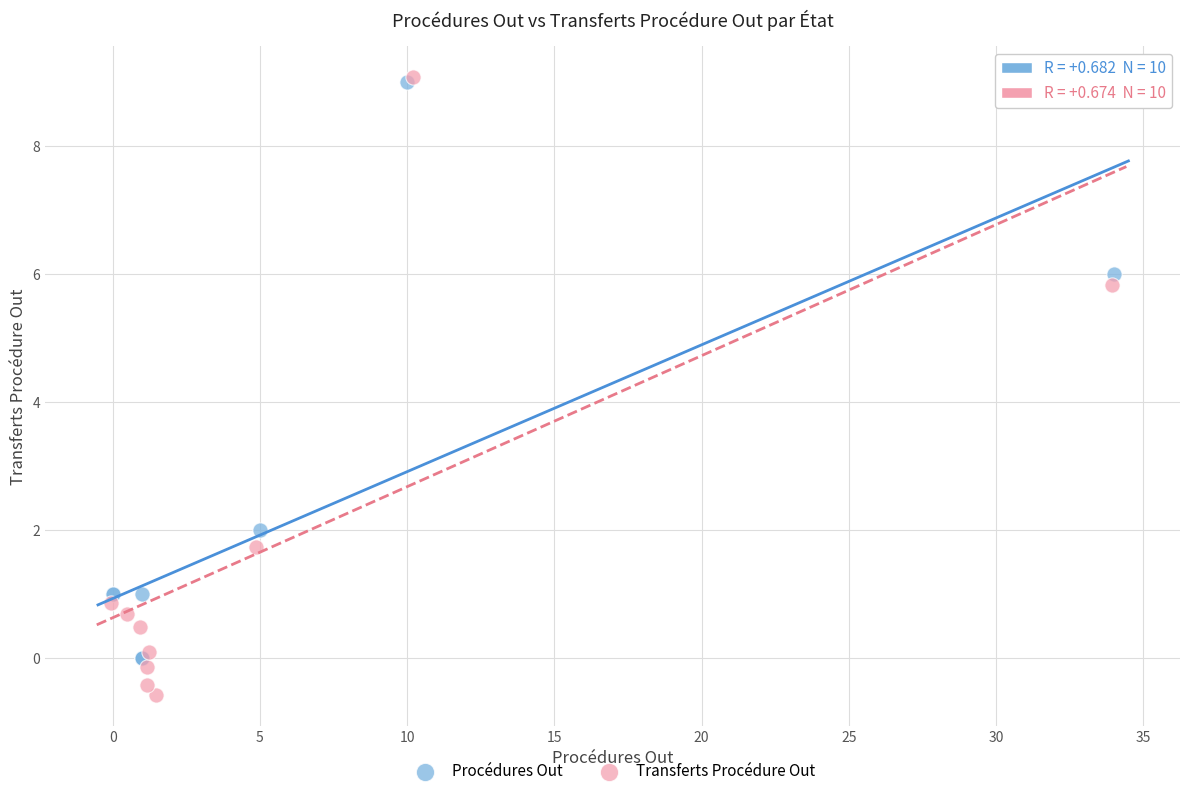

Which series has the largest Y range (max minus min)?

Transferts Procédure Out